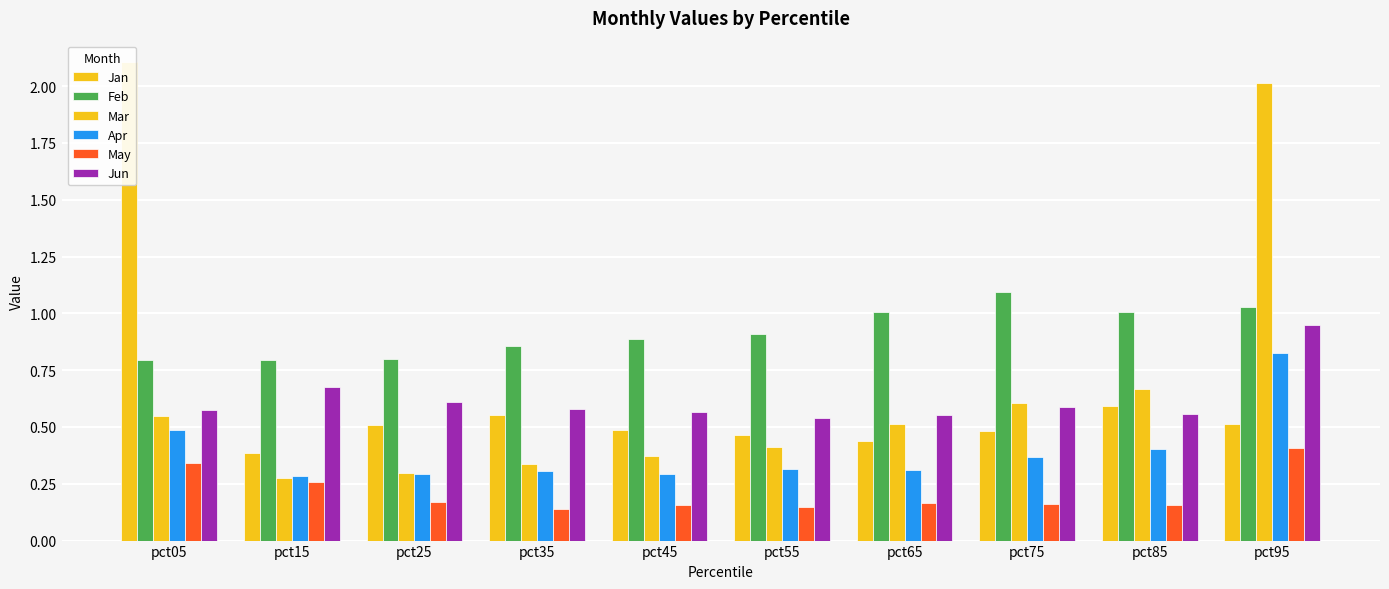

Is it true that Jan equals 0.5 at pct55?

True